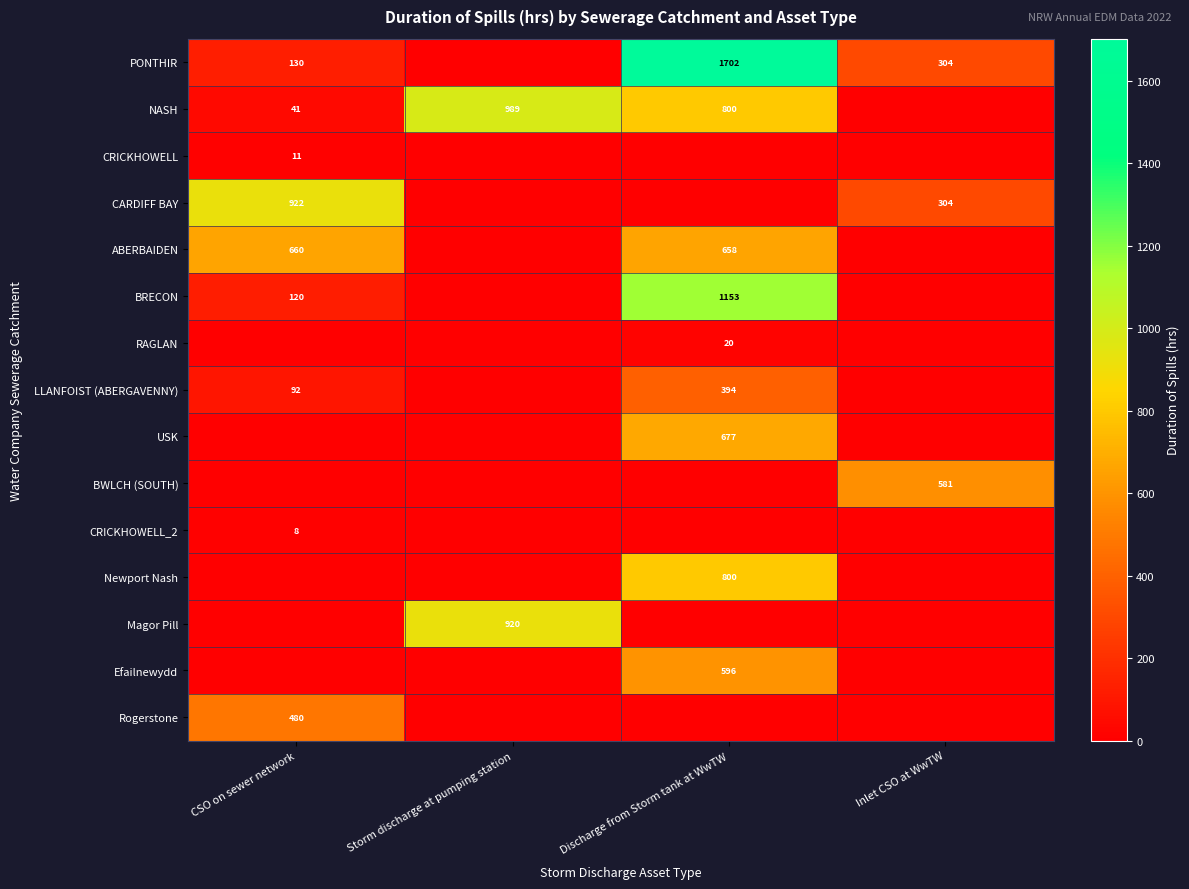

True or false: PONTHIR has a value of 1702 at Discharge from Storm tank at WwTW.

True